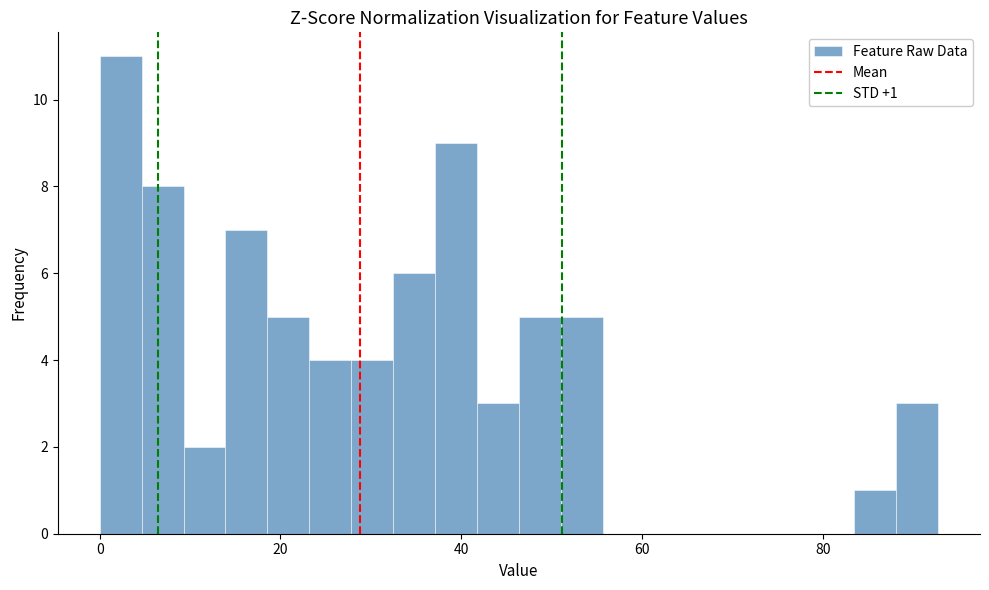

Read against the x-axis, roughly where is the centre of the tallest bar?

2